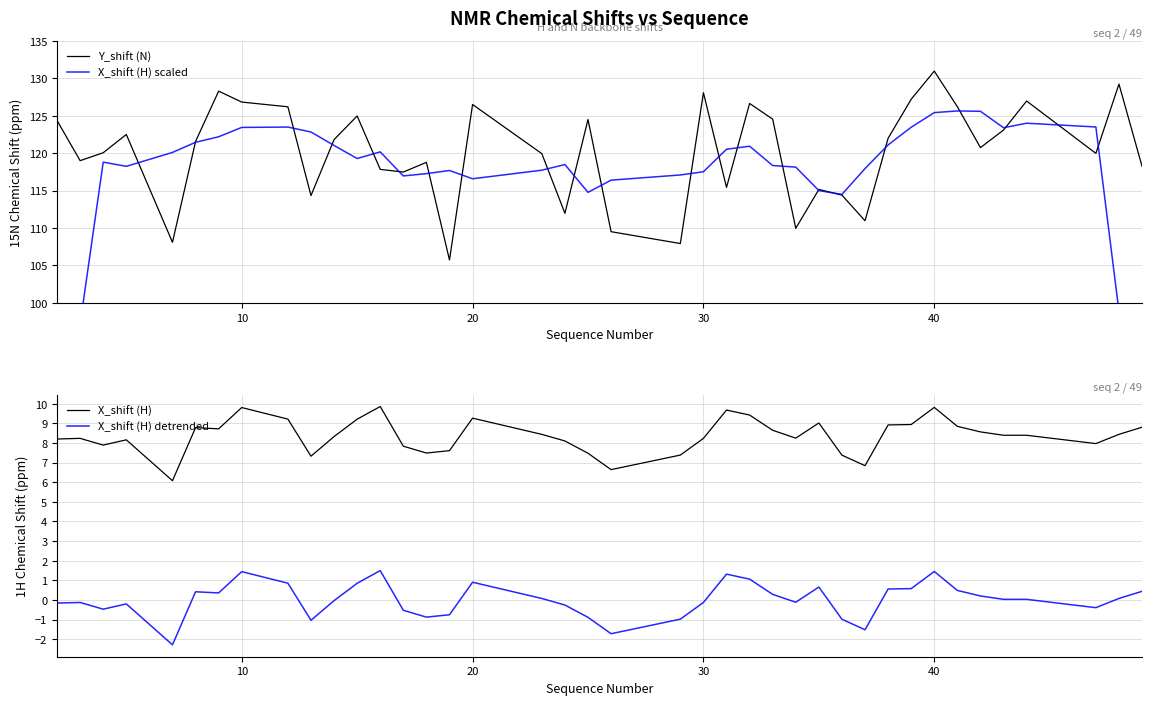

Reading right to left, extract all data points from this chart.

Y_shift (N): 118.2	129.2	120.0	126.9	123.1	120.7	126.2	130.9	127.2	122.0	111.0	114.4	115.1	110.0	124.5	126.6	115.4	128.1	107.9	109.5	124.5	112.0	119.9	126.5	105.7	118.8	117.5	117.8	125.0	121.8	114.3	126.2	126.8	128.3	121.5	108.1	122.5	120.0	119.0	124.3
X_shift (H) scaled: 73.5	98.9	123.5	124.0	123.4	125.6	125.6	125.4	123.4	121.1	117.9	114.5	115.0	118.1	118.3	120.9	120.5	117.5	117.1	116.4	114.8	118.5	117.7	116.6	117.7	117.3	116.9	120.2	119.3	121.0	122.8	123.5	123.4	122.2	121.4	120.1	118.2	118.8	97.2	72.7
X_shift (H): 8.8	8.4	8.0	8.4	8.4	8.6	8.8	9.8	8.9	8.9	6.8	7.4	9.0	8.2	8.6	9.4	9.7	8.2	7.4	6.6	7.5	8.1	8.4	9.3	7.6	7.5	7.8	9.9	9.2	8.3	7.3	9.2	9.8	8.7	8.8	6.1	8.2	7.9	8.2	8.2
X_shift (H) detrended: 0.4	0.1	-0.4	0.0	0.0	0.2	0.5	1.4	0.6	0.6	-1.5	-1.0	0.7	-0.1	0.3	1.1	1.3	-0.1	-1.0	-1.7	-0.9	-0.3	0.1	0.9	-0.8	-0.9	-0.5	1.5	0.8	-0.0	-1.0	0.9	1.4	0.4	0.4	-2.3	-0.2	-0.5	-0.1	-0.2